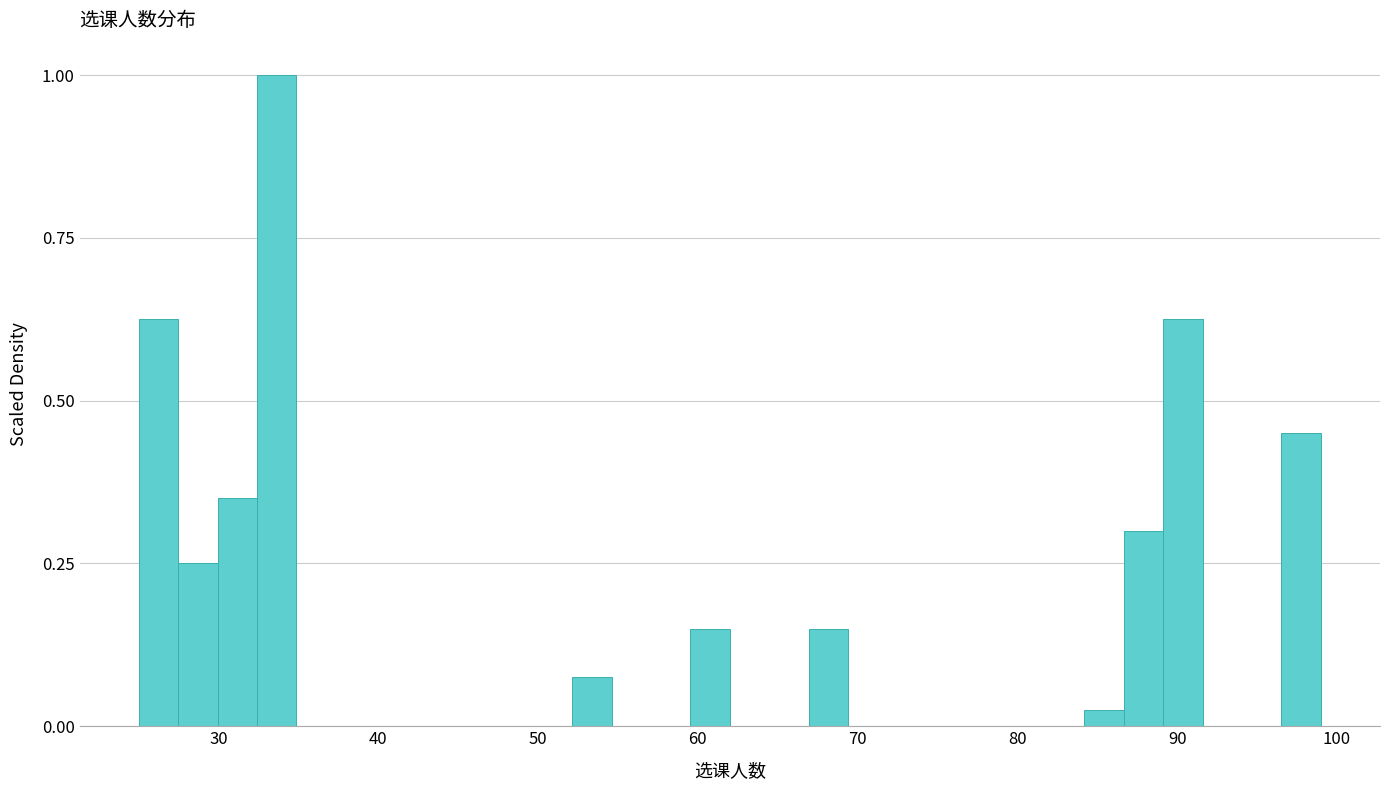

Read against the x-axis, roughly where is the centre of the tallest bar?

34